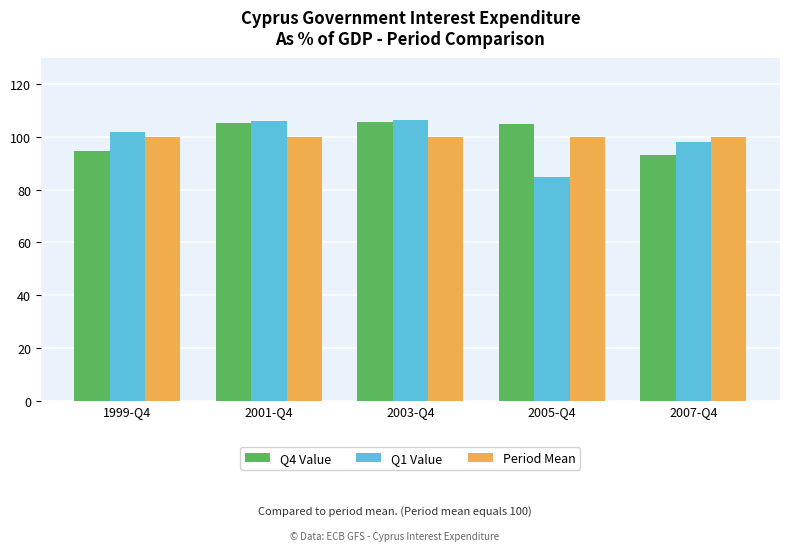

Which category has the lowest value across all series?

2005-Q4